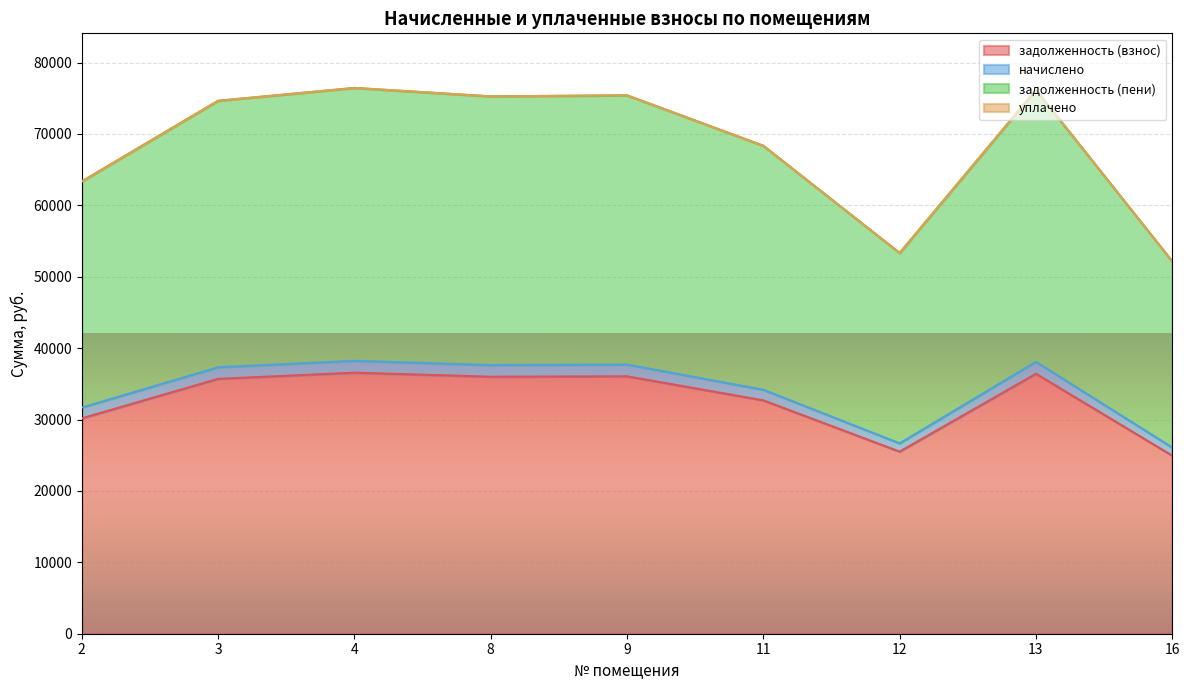

The value of задолженность (взнос) at 4 is 36562.6. True or false?

True